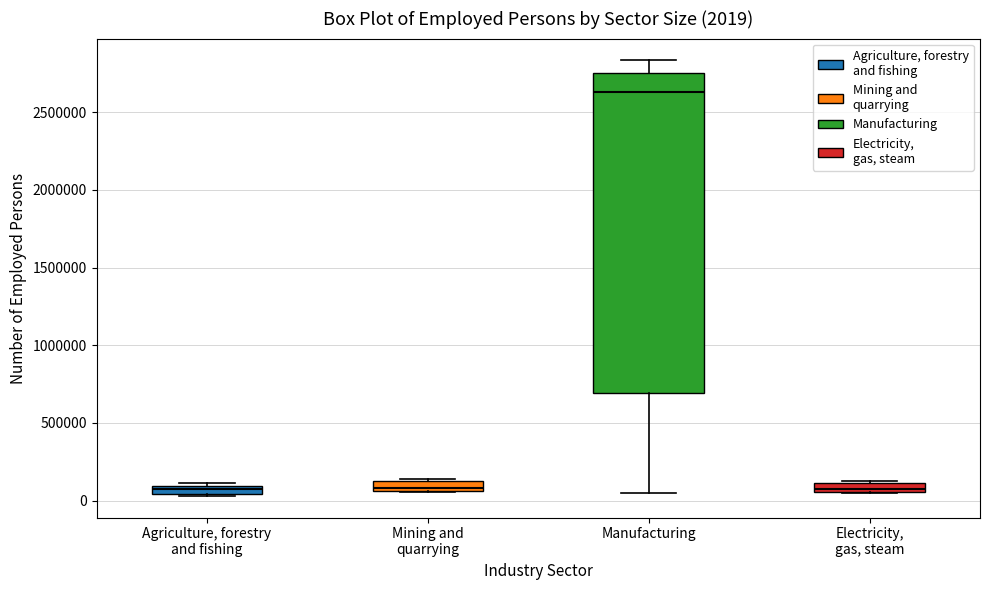

Comparing the boxes themselves (not the whiskers), which one is the tallest?

Manufacturing